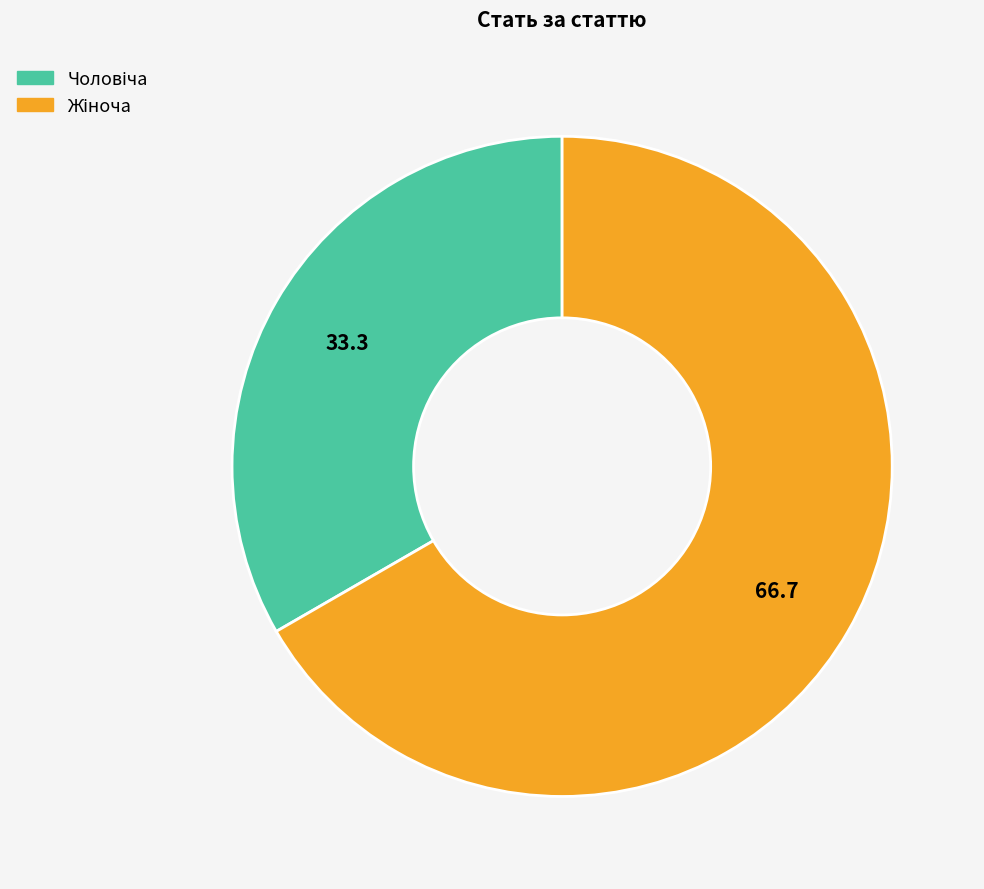

Is there any slice that represents more than half of the pie?

Yes